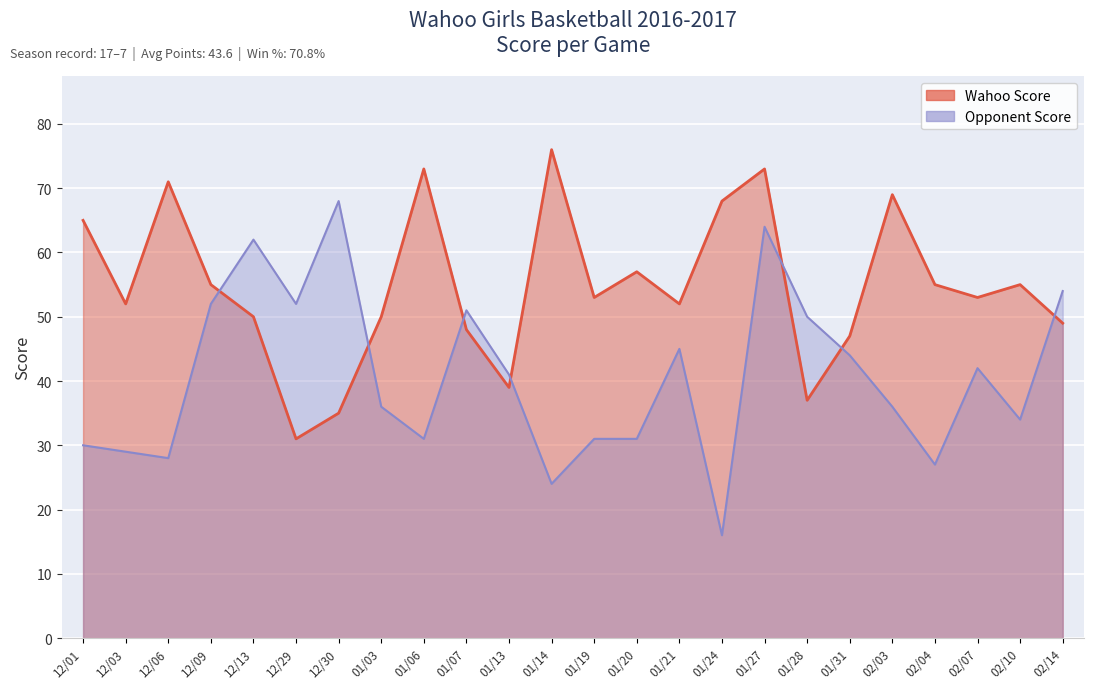

The Wahoo Score series shows 31 at 12/29. True or false?

True